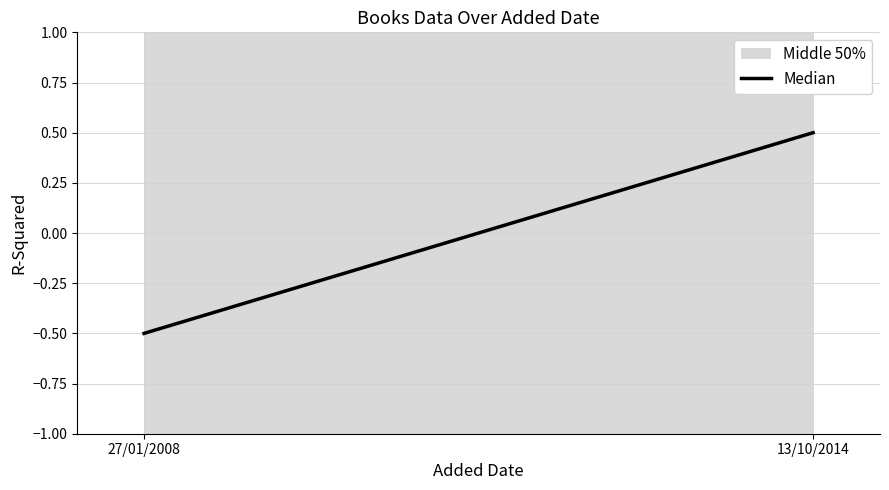

Read the value at 27/01/2008.

-0.5